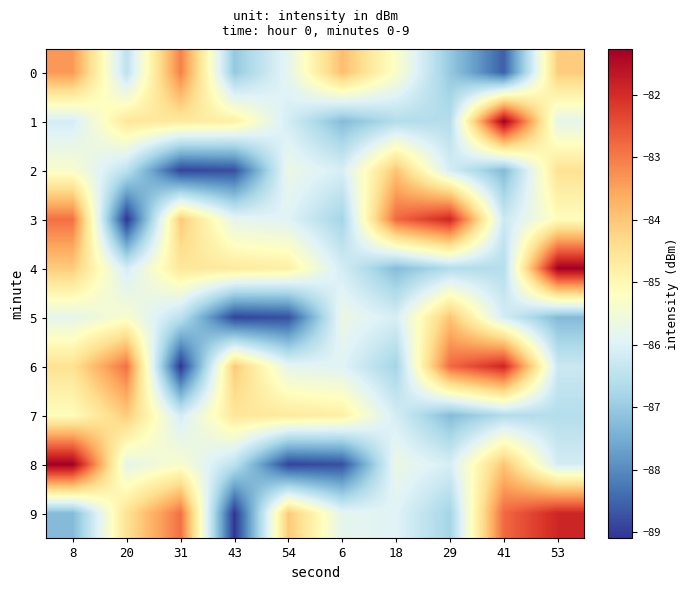

Reading left to right, extract all data points from this chart.

0: 8=-83.4	20=-86.5	31=-83.1	43=-87.0	54=-85.8	6=-83.9	18=-85.3	29=-87.0	41=-88.6	53=-84.1
1: 8=-86.1	20=-84.6	31=-84.7	43=-84.8	54=-86.1	6=-87.3	18=-86.6	29=-86.6	41=-81.3	53=-85.8
2: 8=-85.4	20=-86.5	31=-88.9	43=-88.8	54=-85.7	6=-86.1	18=-84.0	29=-86.1	41=-87.3	53=-84.5
3: 8=-82.9	20=-89.1	31=-84.1	43=-85.8	54=-86.0	6=-86.8	18=-82.8	29=-81.9	41=-86.3	53=-85.1
4: 8=-84.1	20=-86.1	31=-84.6	43=-84.7	54=-84.8	6=-86.1	18=-87.3	29=-86.6	41=-86.6	53=-81.3
5: 8=-85.8	20=-85.4	31=-86.5	43=-88.9	54=-88.8	6=-85.7	18=-86.1	29=-84.0	41=-86.1	53=-87.3
6: 8=-84.5	20=-82.9	31=-89.1	43=-84.1	54=-85.8	6=-86.0	18=-86.8	29=-82.8	41=-81.9	53=-86.3
7: 8=-85.1	20=-84.1	31=-86.1	43=-84.6	54=-84.7	6=-84.8	18=-86.1	29=-87.3	41=-86.6	53=-86.6
8: 8=-81.3	20=-85.8	31=-85.4	43=-86.5	54=-88.9	6=-88.8	18=-85.7	29=-86.1	41=-84.0	53=-86.1
9: 8=-87.3	20=-84.5	31=-82.9	43=-89.1	54=-84.1	6=-85.8	18=-86.0	29=-86.8	41=-82.8	53=-81.9